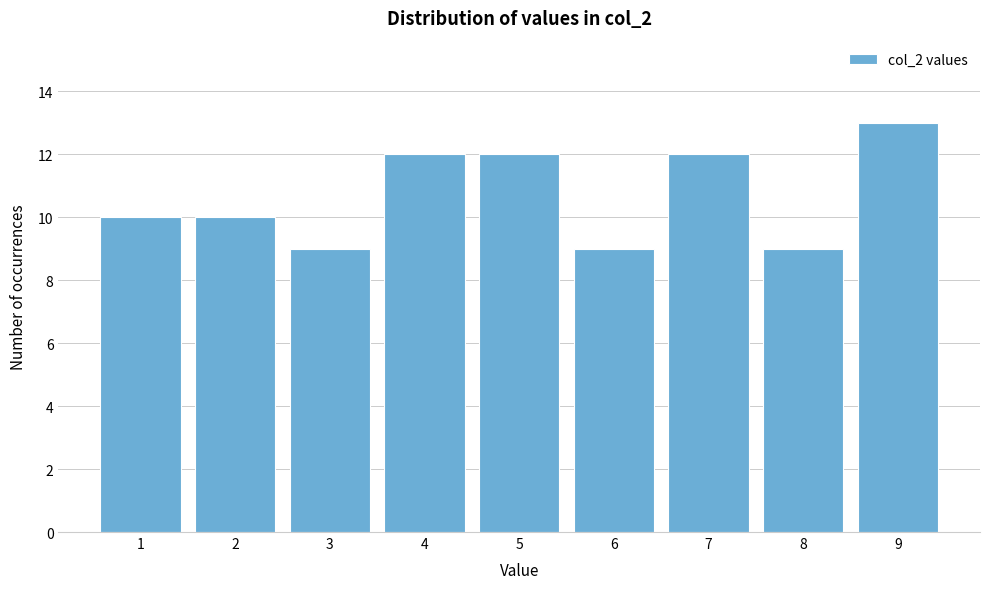

Reading right to left, what are all the values shown in this chart?

13	9	12	9	12	12	9	10	10